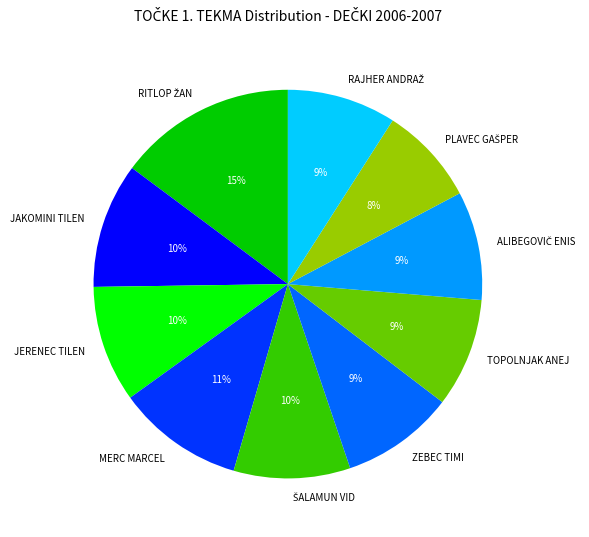

To the nearest percent, what is the average slice percentage?

10%